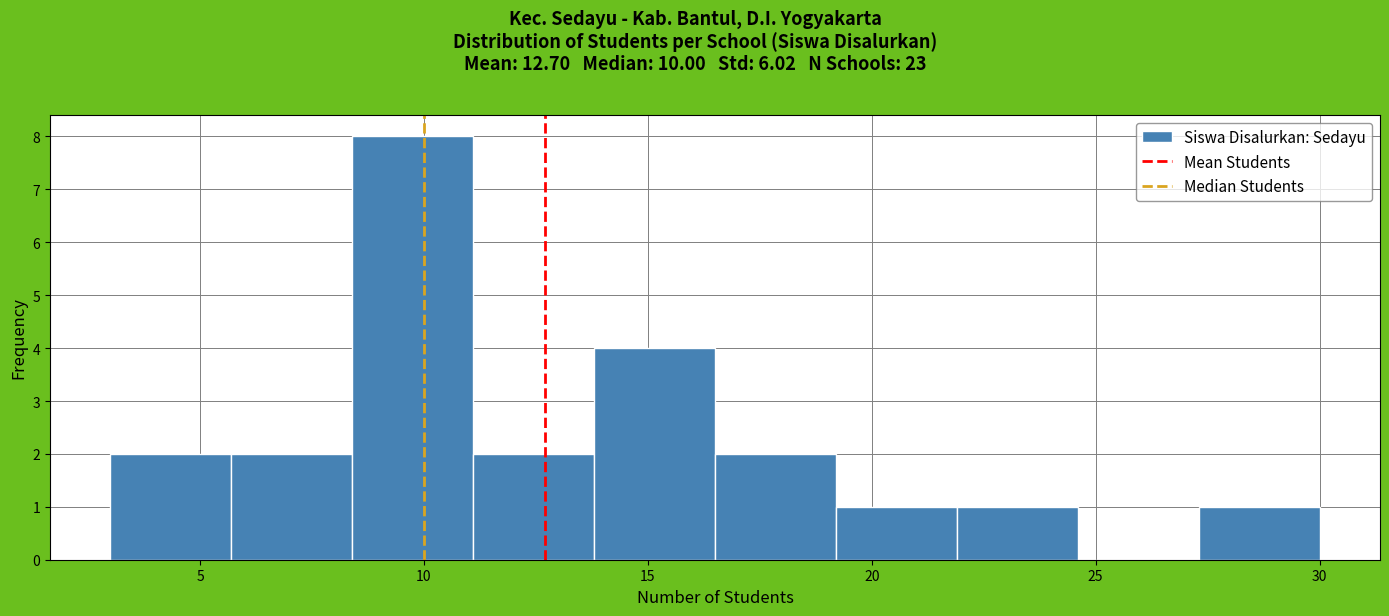

Reading left to right, transcribe this chart: for each bar, give the range it covers on the x-axis and its height. Neither the bar edges nor the heights are printed on the chart, so give them approximately, as read against the axes.

3.0 to 5.7: 2
5.7 to 8.4: 2
8.4 to 11.1: 8
11.1 to 13.8: 2
13.8 to 16.5: 4
16.5 to 19.2: 2
19.2 to 21.9: 1
21.9 to 24.6: 1
24.6 to 27.3: 0
27.3 to 30.0: 1